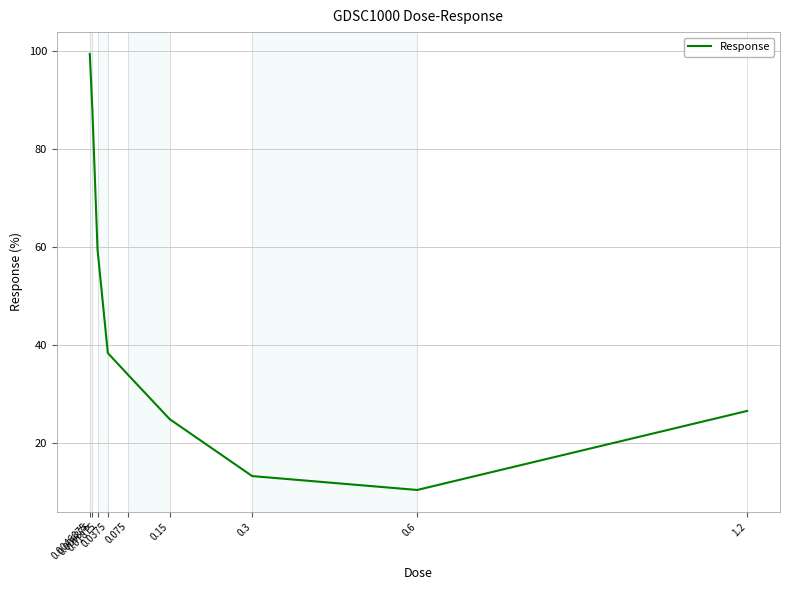

The value at 0.0046875 is 99.4. True or false?

True